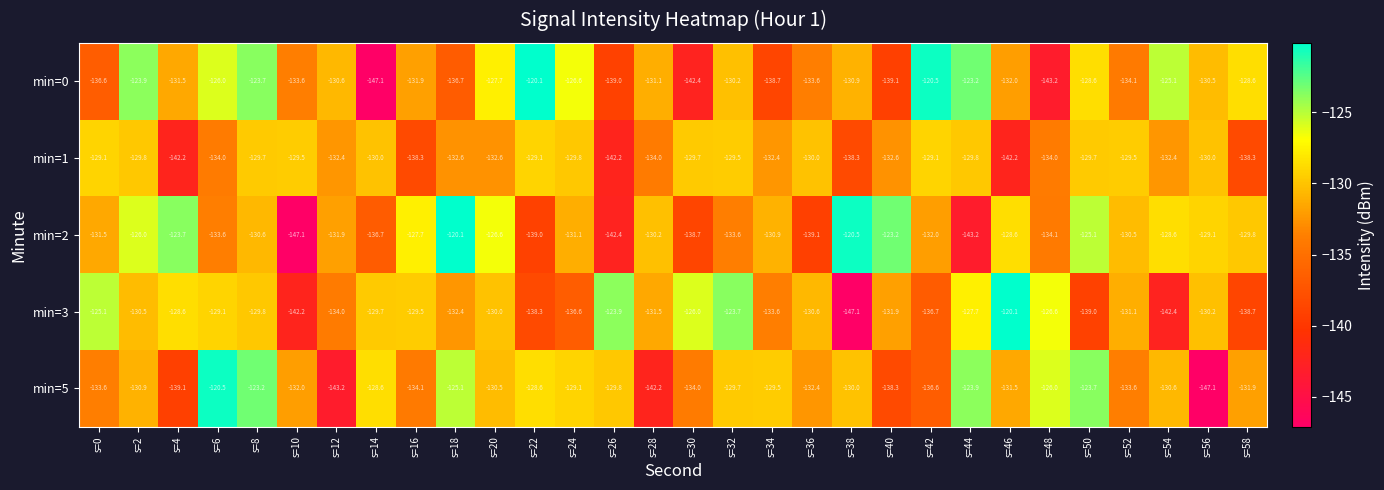

At which label does min=3 reach its peak?

s=46